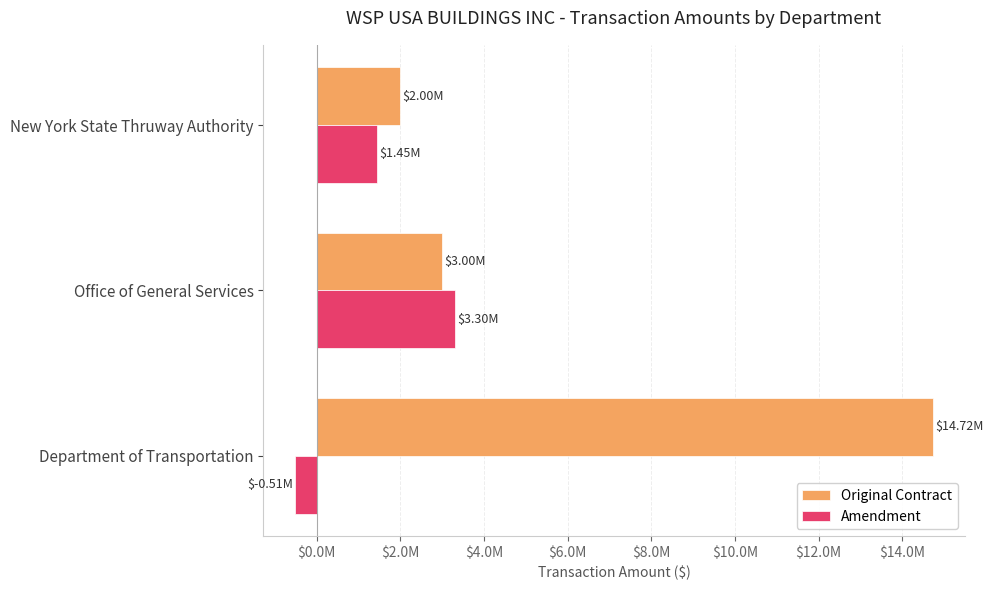

Reading left to right, transcribe all the data shown in this chart.

Original Contract: 14725000.0	3000000.0	2000000.0
Amendment: -513427.4	3300000.0	1450000.0